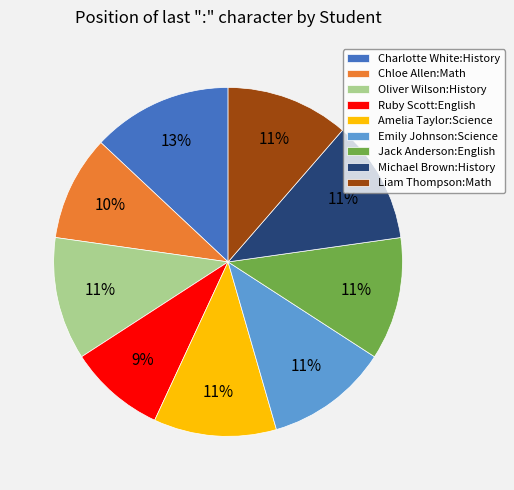

Is it true that Charlotte White:History is 13% of the pie?

True